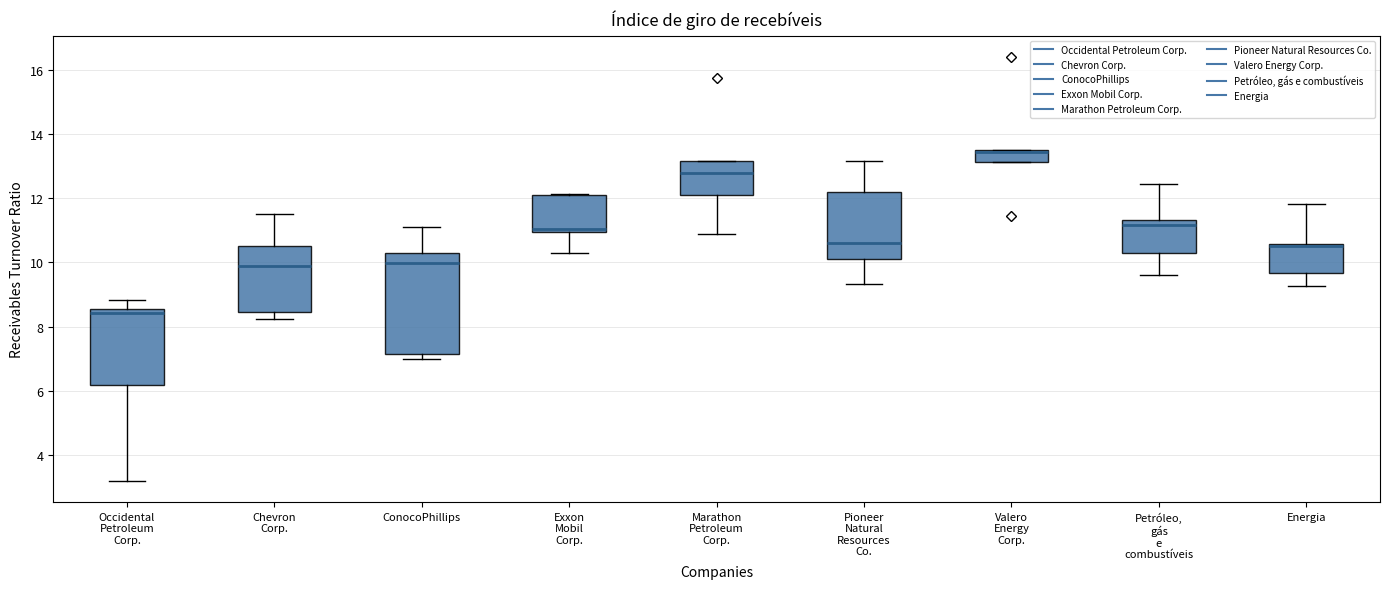

Which box has the lowest median line?

Occidental Petroleum Corp.